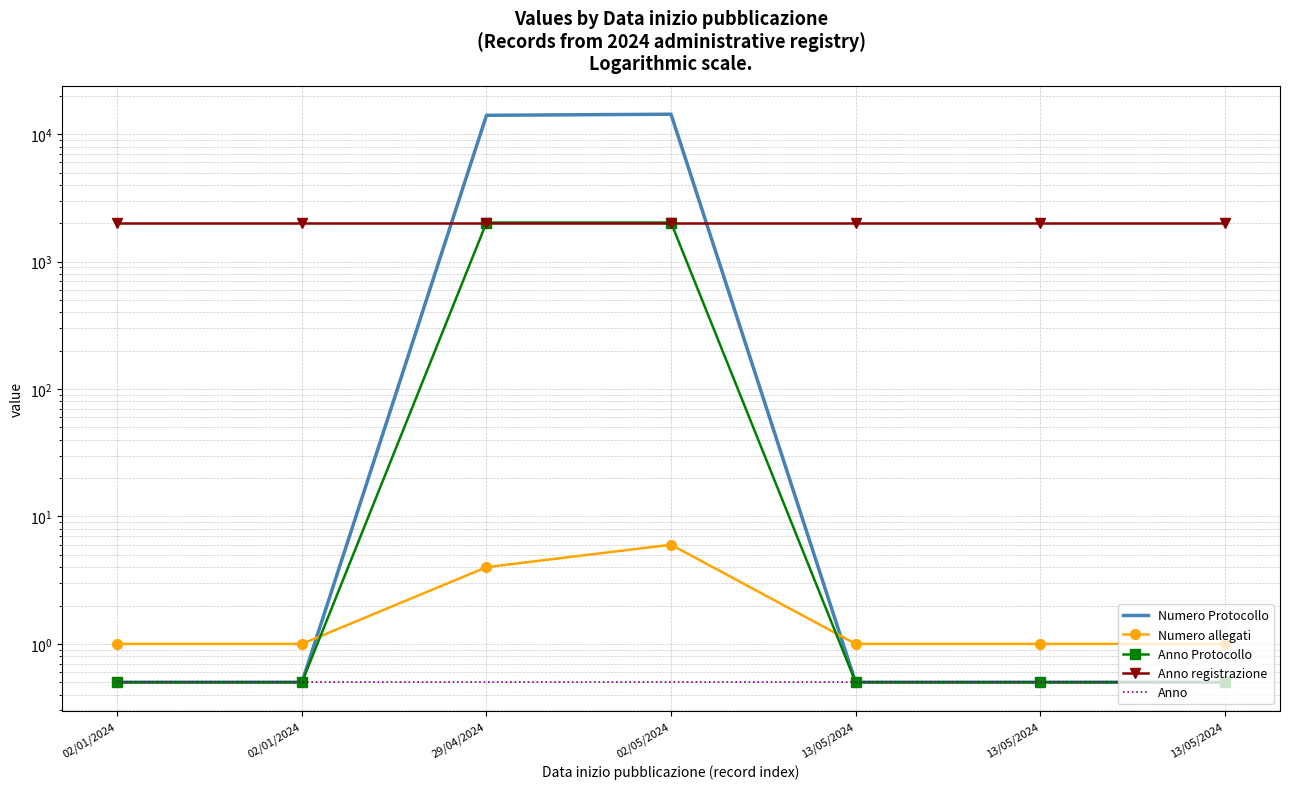

Where is Anno Protocollo nearest to the value 1012?

02/01/2024